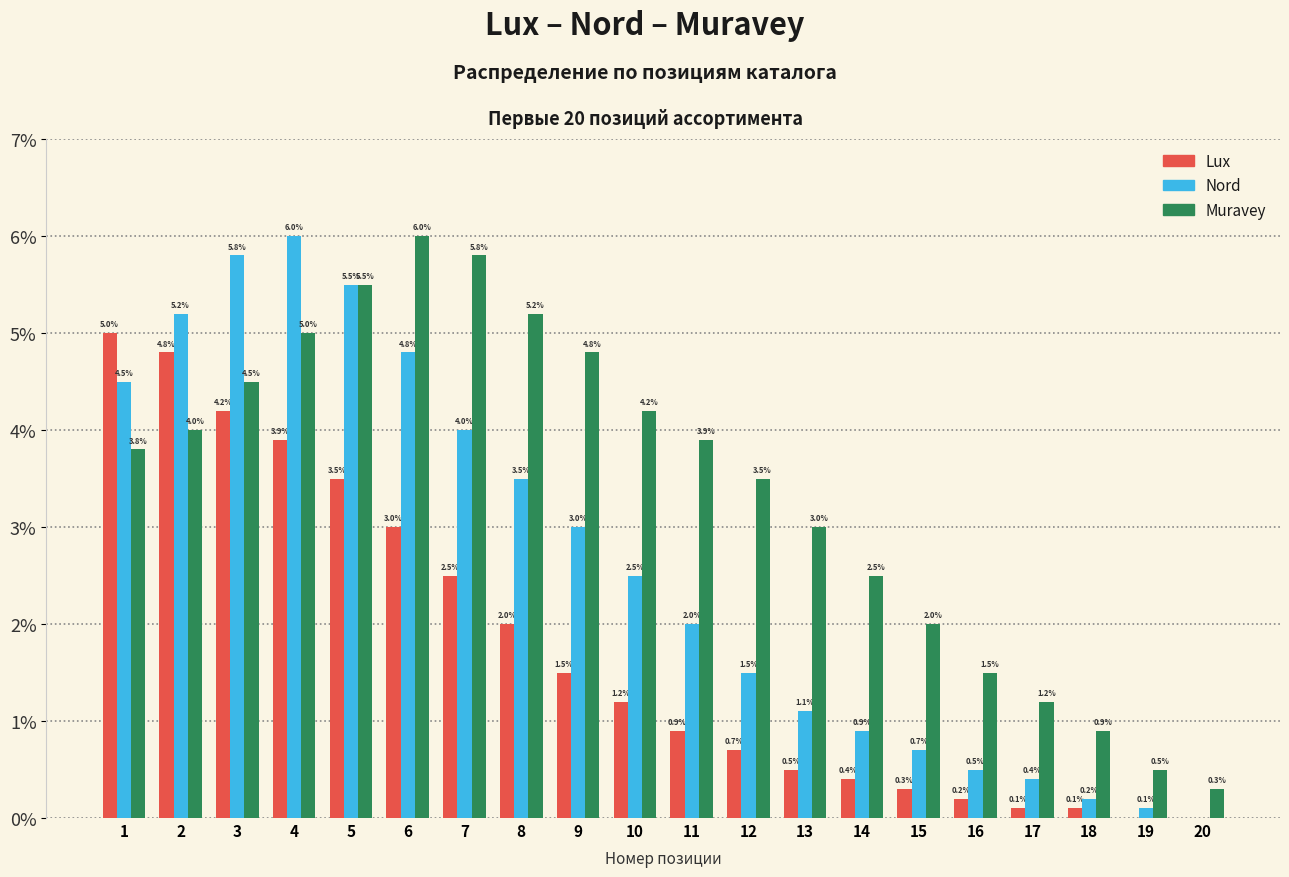

Which category has the highest value in the Lux series?

1